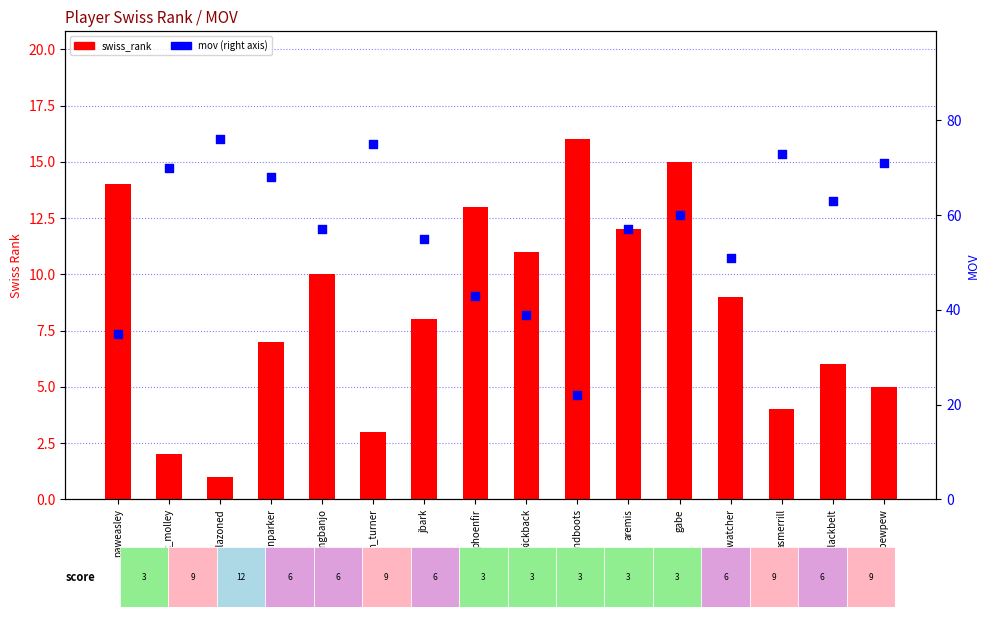

At how many categories does at least one series exceed 24?

15